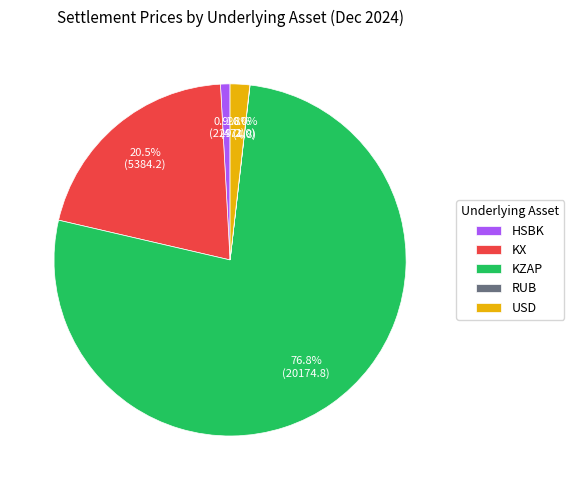

Does any single category account for the majority?

Yes